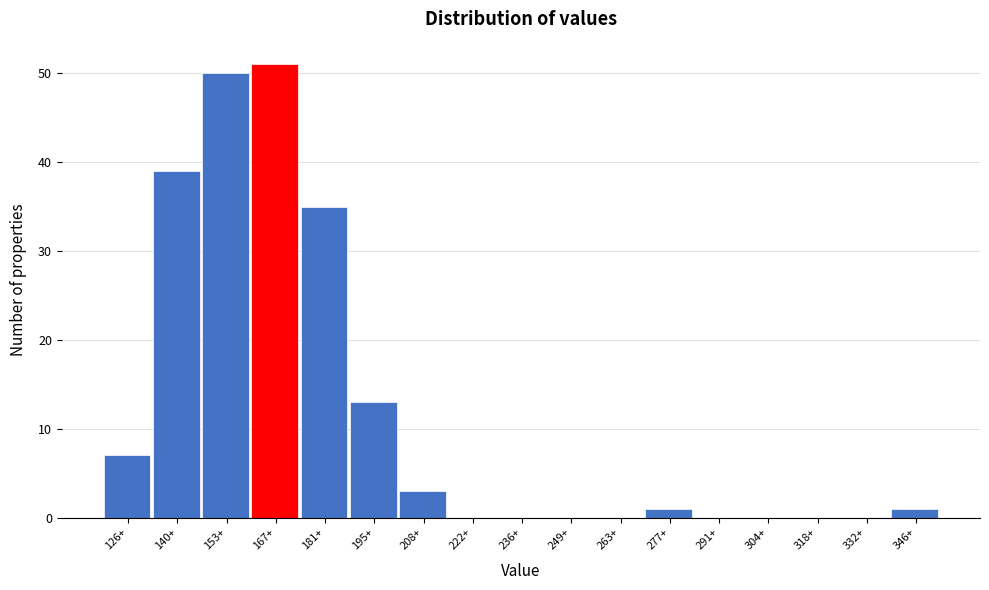

Reading left to right, list all the values displayed in this chart.

126+=7	140+=39	153+=50	167+=51	181+=35	195+=13	208+=3	222+=0	236+=0	249+=0	263+=0	277+=1	291+=0	304+=0	318+=0	332+=0	346+=1